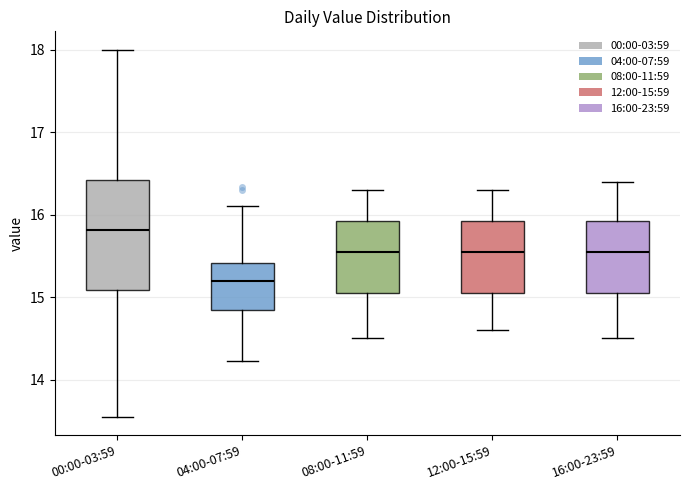

Which box has the lowest median line?

04:00-07:59